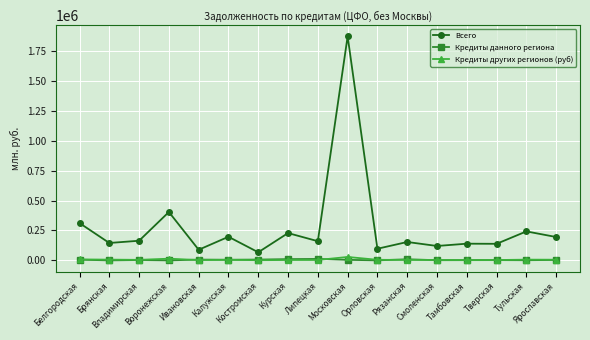

What position from the right is Воронежская?

14